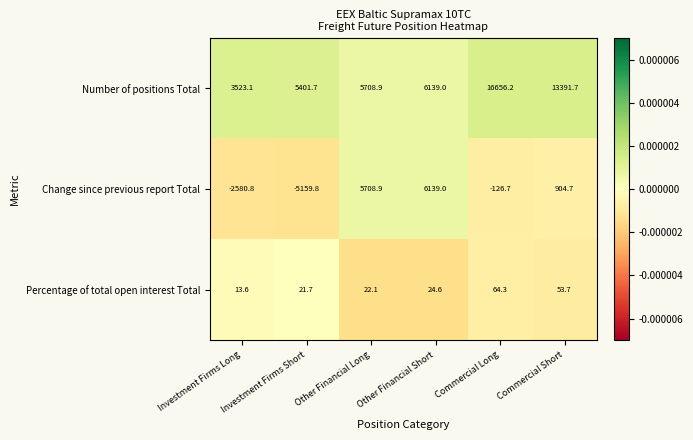

Which series has the widest spread of values?

Number of positions Total